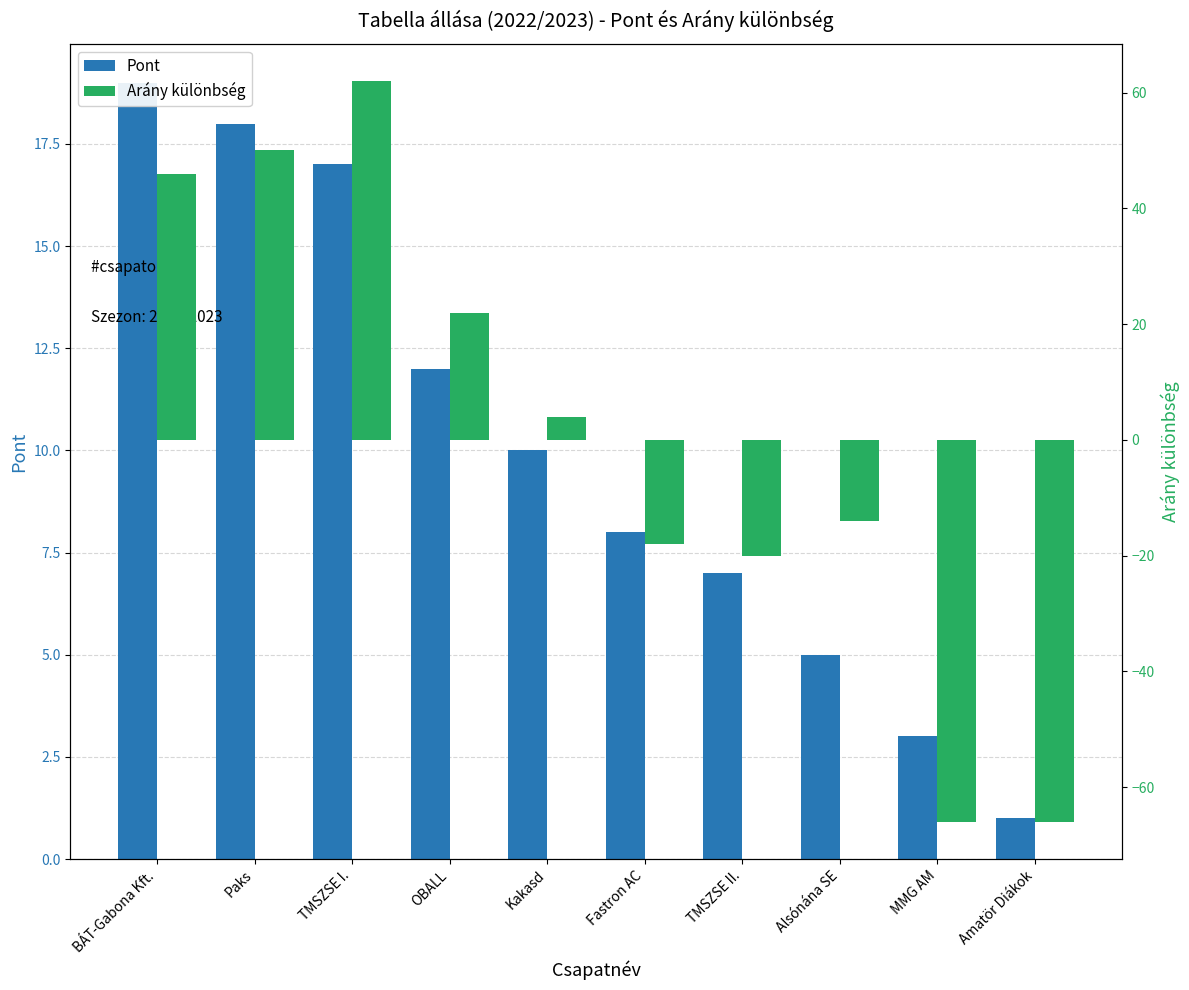

What is the label of the 10th bar from the right?

BÁT-Gabona Kft.